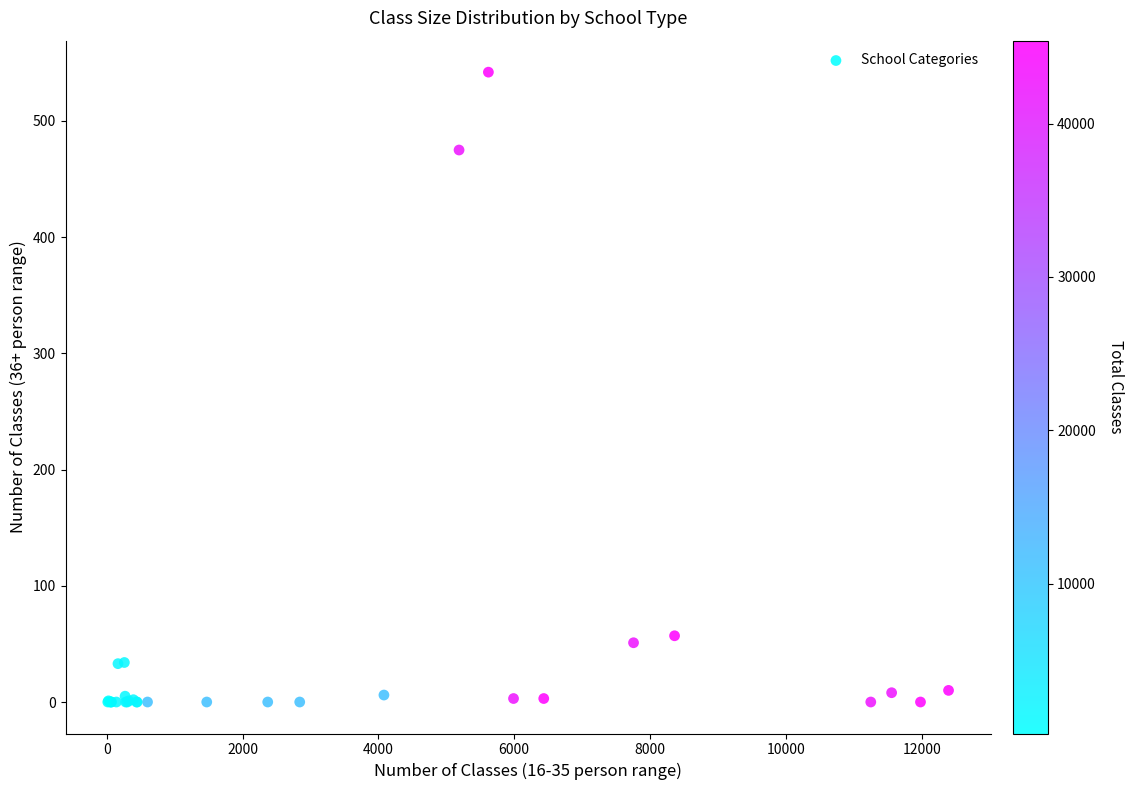

What Y value in the scatter plot is closest to 271?

475